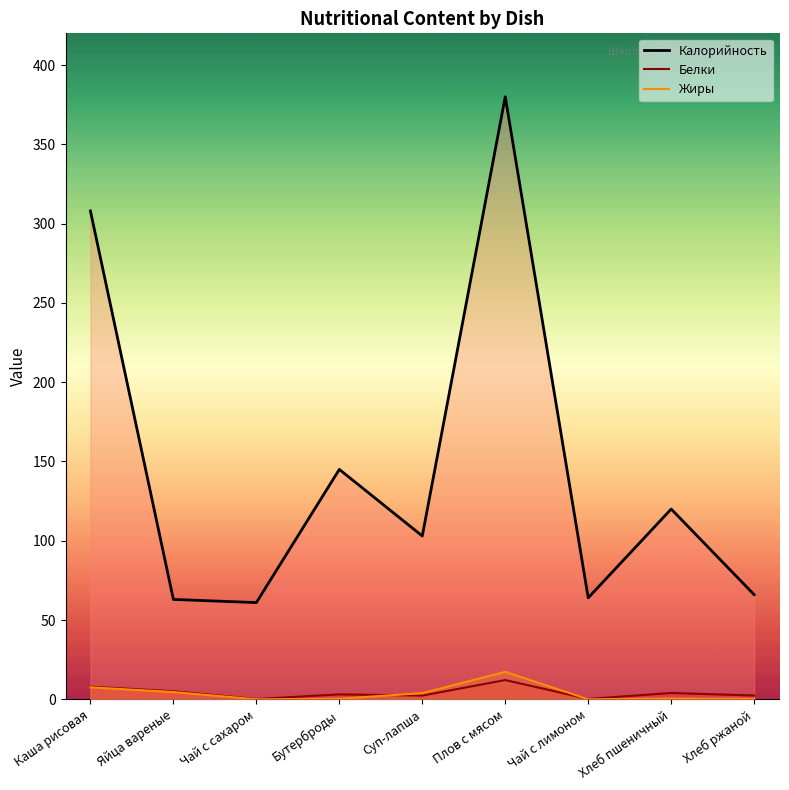

At how many categories does at least one series exceed 74?

5